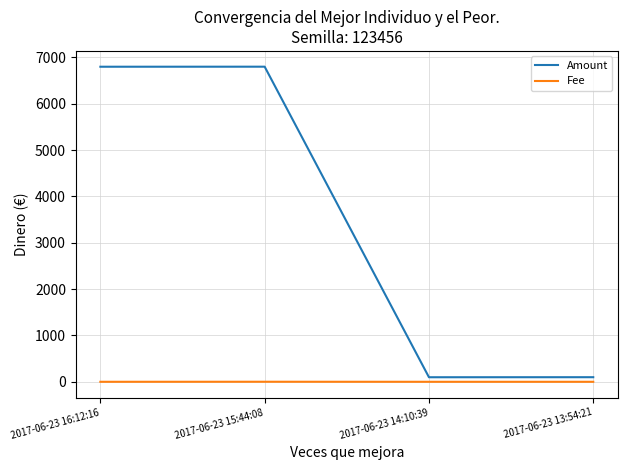

What is the highest value of the Amount series?

6801